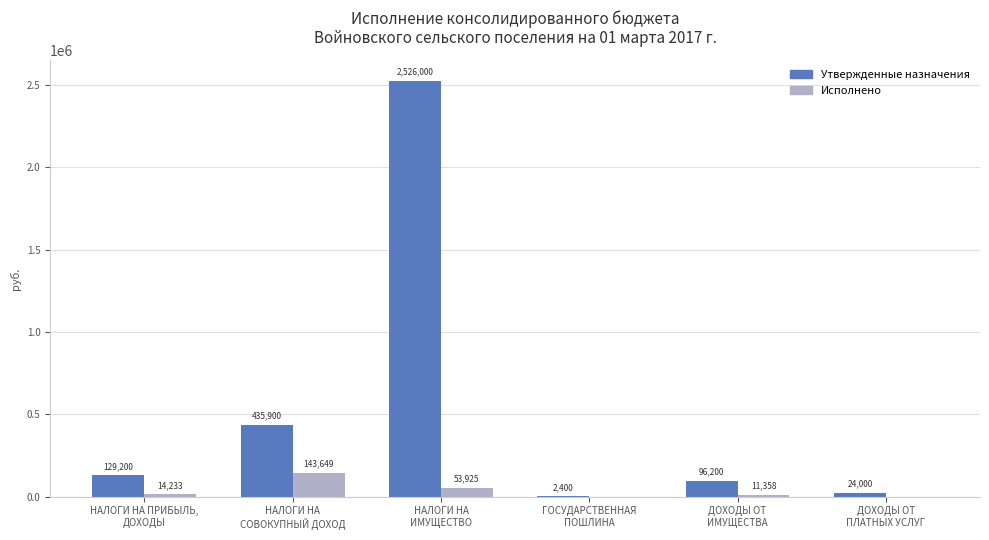

What is the greatest value displayed?

2526000.0